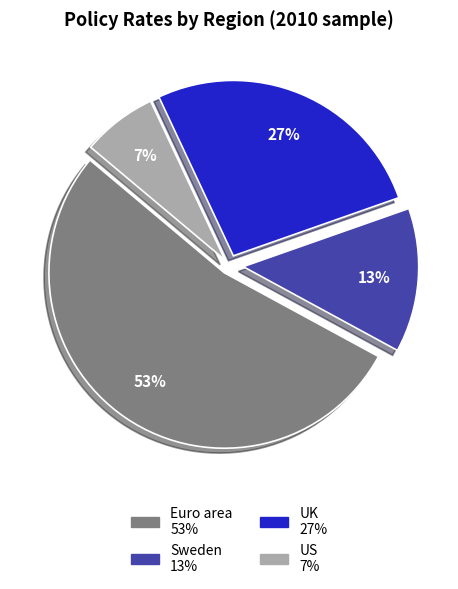

Which slice is the largest?

Euro area